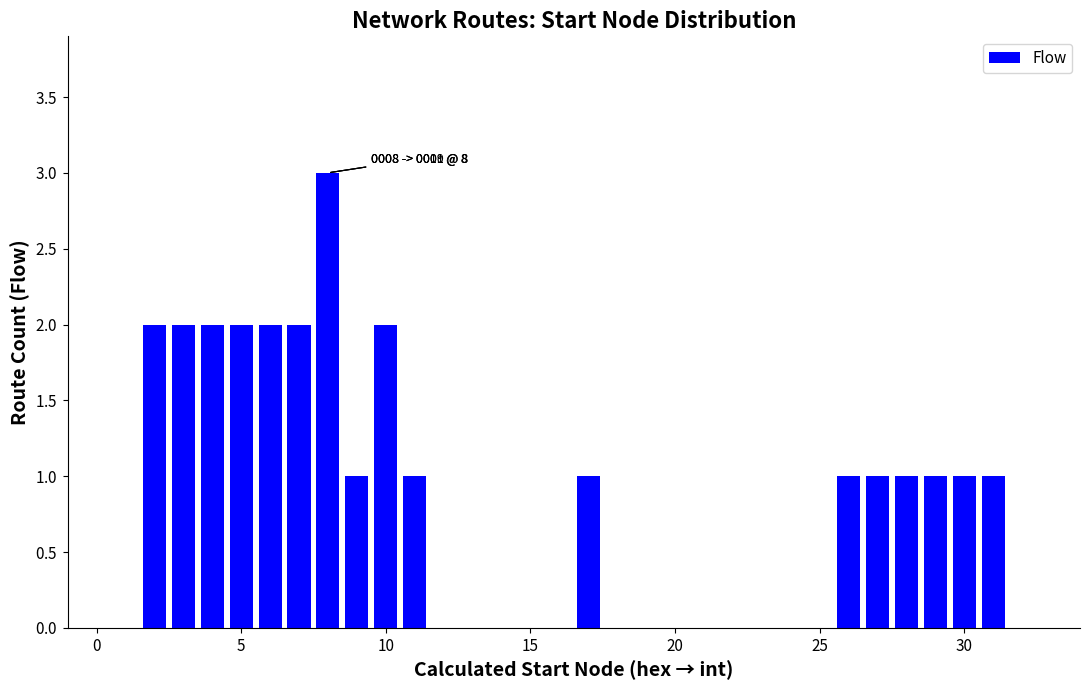

What is the greatest value displayed?

3